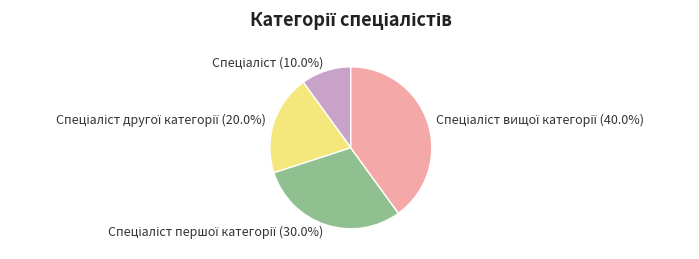

Does any single category account for the majority?

No